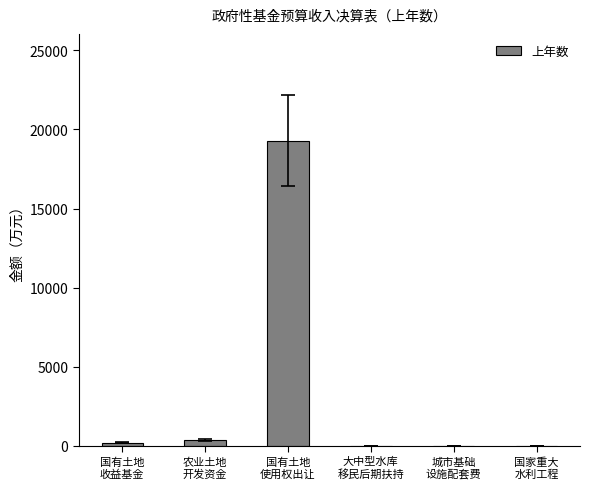

What is the difference between the values at 国有土地
收益基金 and 国家重大
水利工程?

183